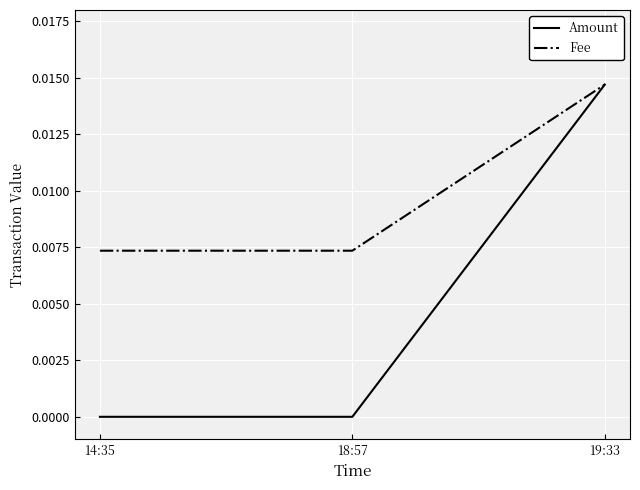

Which series changed the most between 14:35 and 19:33?

Amount